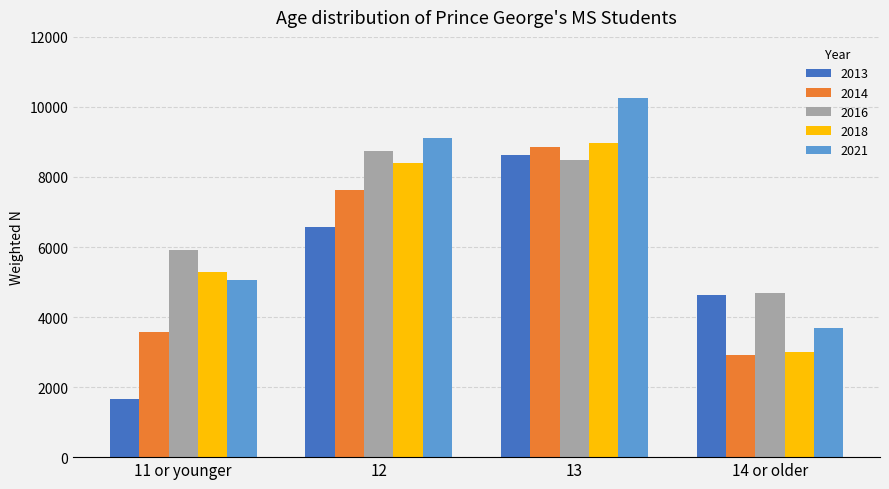

At which label is 2013 closest to 5141?

14 or older